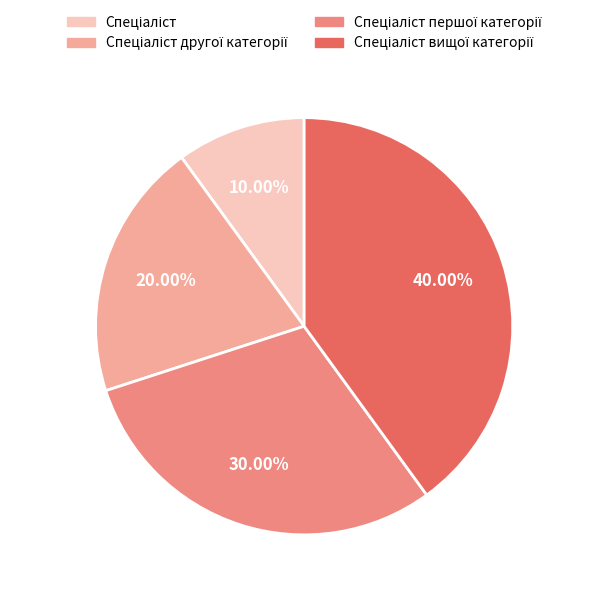

Is there a majority slice in this chart?

No